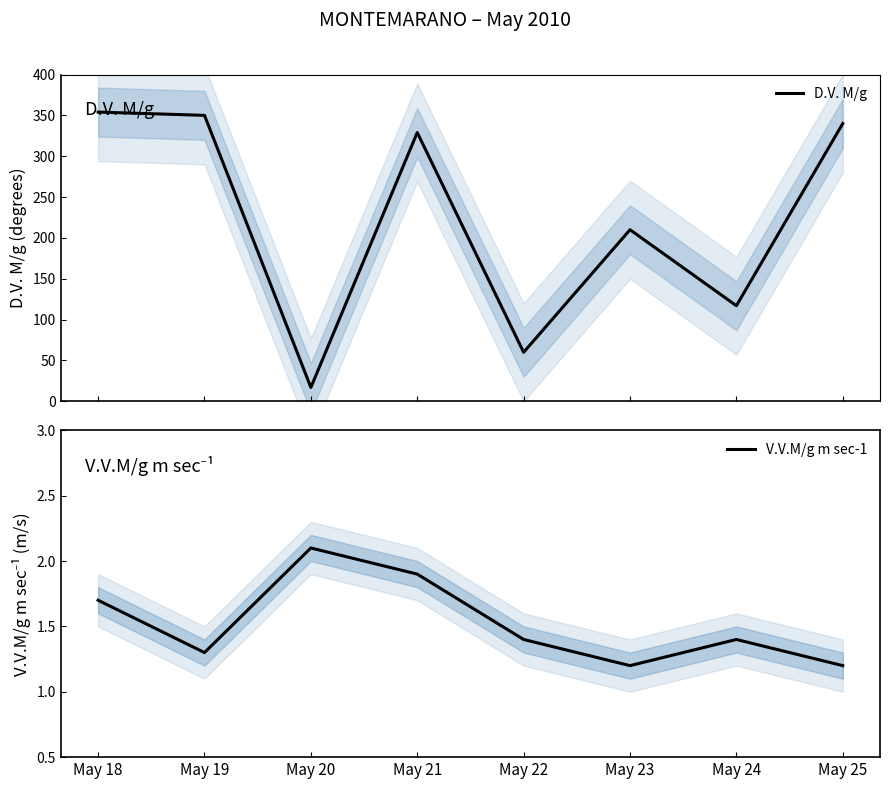

Which series has the largest total across all categories?

D.V. M/g